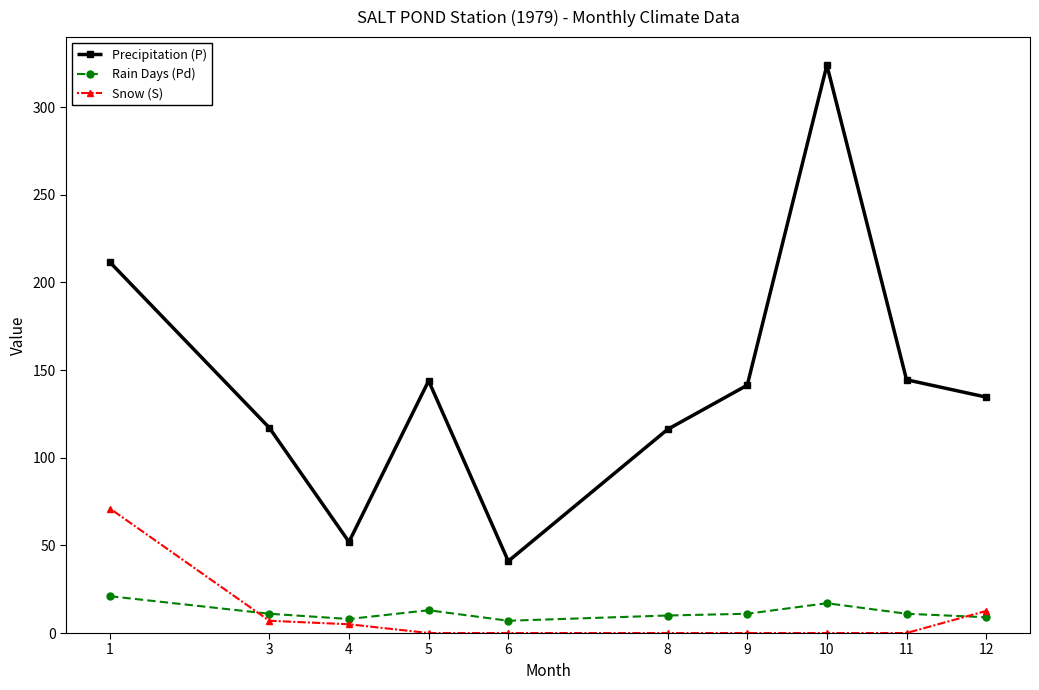

What value does the Rain Days (Pd) series have at 12?

9.0